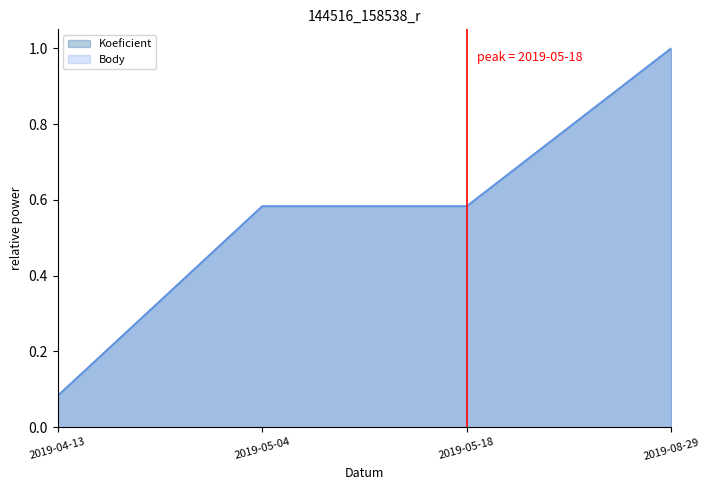

Which has a higher value, 2019-04-13 or 2019-05-18?

2019-05-18